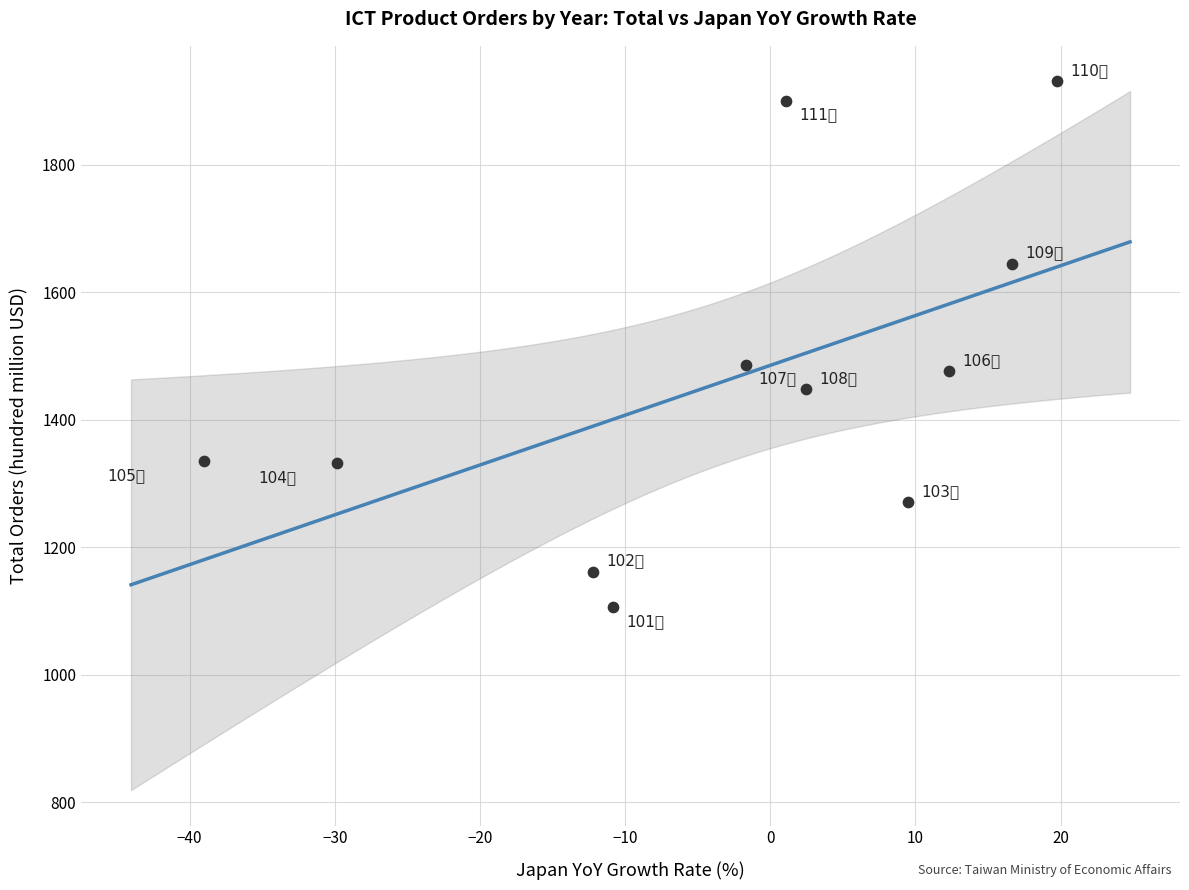

What is the range of Y values (max minus min)?

825.0